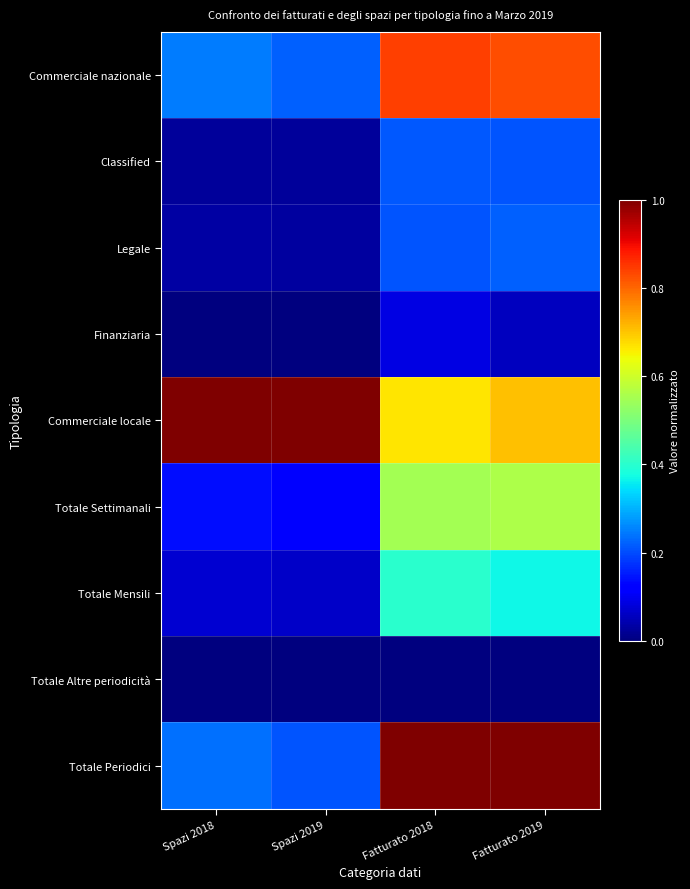

Reading left to right, extract all data points from this chart.

Commerciale nazionale: Spazi 2018=0.2	Spazi 2019=0.2	Fatturato 2018=0.8	Fatturato 2019=0.8
Classified: Spazi 2018=0.0	Spazi 2019=0.0	Fatturato 2018=0.2	Fatturato 2019=0.2
Legale: Spazi 2018=0.0	Spazi 2019=0.0	Fatturato 2018=0.2	Fatturato 2019=0.2
Finanziaria: Spazi 2018=0.0	Spazi 2019=0.0	Fatturato 2018=0.1	Fatturato 2019=0.1
Commerciale locale: Spazi 2018=1.0	Spazi 2019=1.0	Fatturato 2018=0.7	Fatturato 2019=0.7
Totale Settimanali: Spazi 2018=0.1	Spazi 2019=0.1	Fatturato 2018=0.5	Fatturato 2019=0.6
Totale Mensili: Spazi 2018=0.1	Spazi 2019=0.1	Fatturato 2018=0.4	Fatturato 2019=0.4
Totale Altre periodicità: Spazi 2018=0.0	Spazi 2019=0.0	Fatturato 2018=0.0	Fatturato 2019=0.0
Totale Periodici: Spazi 2018=0.2	Spazi 2019=0.2	Fatturato 2018=1.0	Fatturato 2019=1.0